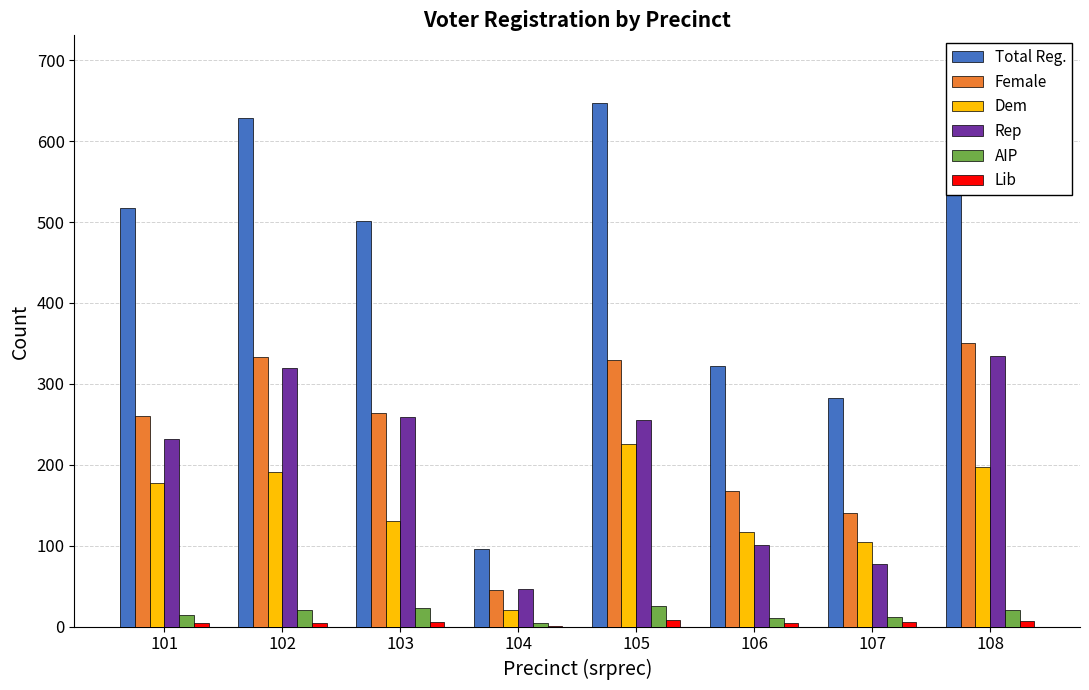

How many values in the Rep series exceed 255?

3